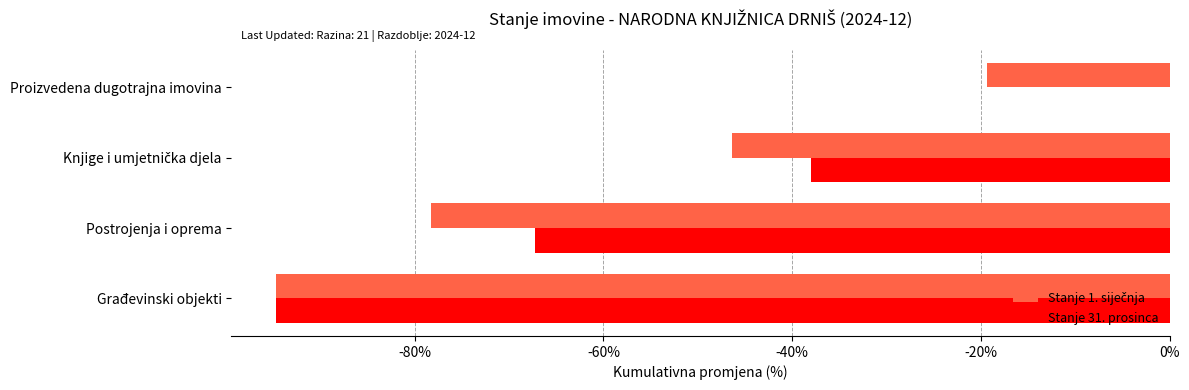

What is the sum of all Stanje 31. prosinca values?

-200.0